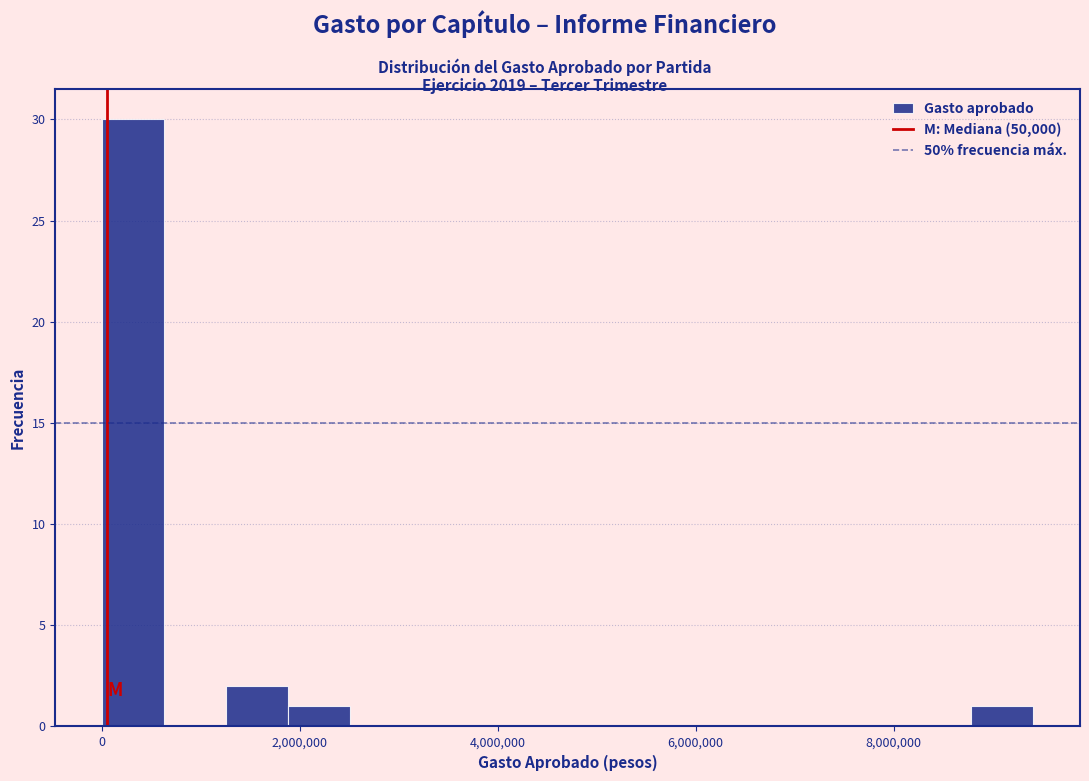

Around what value on the x-axis is the tallest bar? Give the approximate position of its centre, as read against the axis.

400000